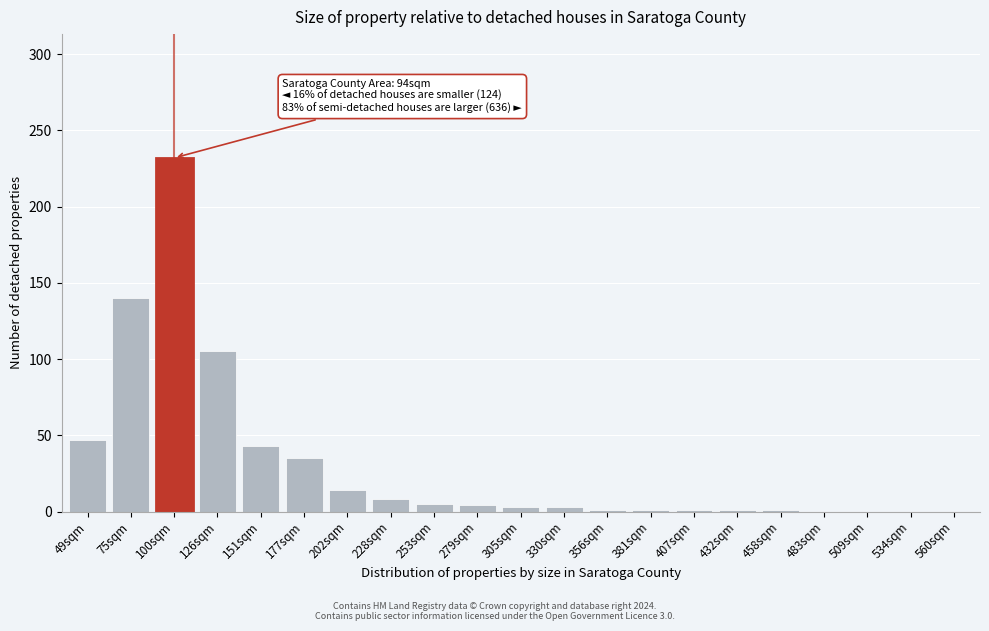

Is it true that the value at 151sqm is 43?

True